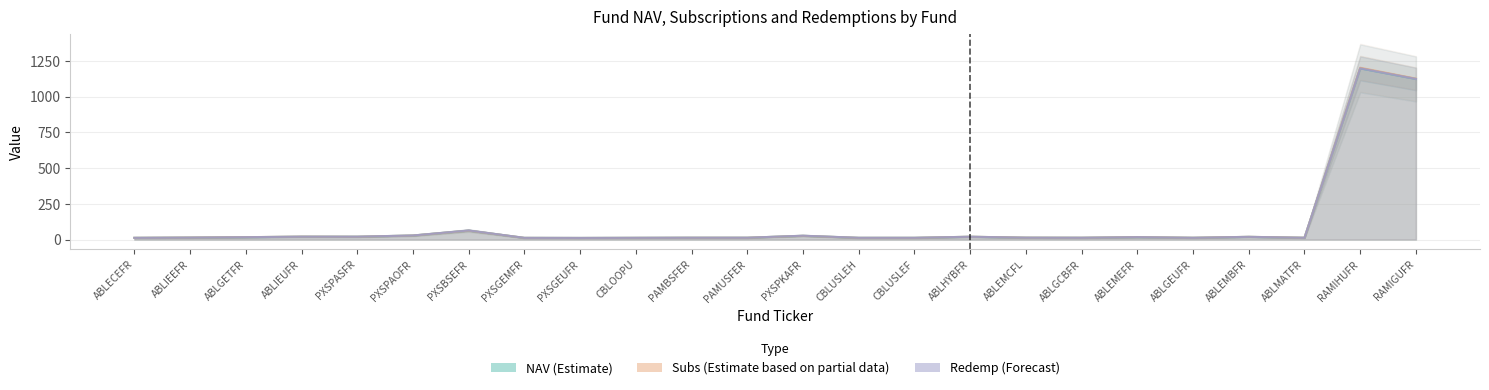

Reading left to right, list all the values displayed in this chart.

NAV: ABLECEFR=12.1	ABLIEEFR=13.9	ABLGETFR=16.6	ABLIEUFR=20.3	PXSPASFR=20.0	PXSPAOFR=28.3	PXSBSEFR=62.9	PXSGEMFR=11.9	PXSGEUFR=11.4	CBLOOPU=12.2	PAMBSFER=12.9	PAMUSFER=12.9	PXSPKAFR=26.4	CBLUSLEH=12.1	CBLUSLEF=12.2	ABLHYBFR=19.7	ABLEMCFL=13.3	ABLGCBFR=12.7	ABLEMEFR=16.9	ABLGEUFR=12.5	ABLEMBFR=19.0	ABLMATFR=12.7	RAMIHUFR=1197.7	RAMIGUFR=1123.5
Subs: ABLECEFR=12.2	ABLIEEFR=14.1	ABLGETFR=16.8	ABLIEUFR=20.6	PXSPASFR=20.0	PXSPAOFR=28.3	PXSBSEFR=62.9	PXSGEMFR=11.9	PXSGEUFR=11.4	CBLOOPU=12.2	PAMBSFER=12.9	PAMUSFER=12.9	PXSPKAFR=26.4	CBLUSLEH=12.1	CBLUSLEF=12.2	ABLHYBFR=19.9	ABLEMCFL=13.4	ABLGCBFR=12.8	ABLEMEFR=17.1	ABLGEUFR=12.7	ABLEMBFR=19.2	ABLMATFR=12.9	RAMIHUFR=1201.8	RAMIGUFR=1125.8
Redemp: ABLECEFR=12.1	ABLIEEFR=13.9	ABLGETFR=16.6	ABLIEUFR=20.3	PXSPASFR=20.2	PXSPAOFR=28.6	PXSBSEFR=63.8	PXSGEMFR=12.0	PXSGEUFR=11.5	CBLOOPU=12.2	PAMBSFER=13.0	PAMUSFER=12.9	PXSPKAFR=27.1	CBLUSLEH=12.4	CBLUSLEF=12.4	ABLHYBFR=19.7	ABLEMCFL=13.3	ABLGCBFR=12.7	ABLEMEFR=16.9	ABLGEUFR=12.5	ABLEMBFR=19.0	ABLMATFR=12.7	RAMIHUFR=1197.7	RAMIGUFR=1123.5